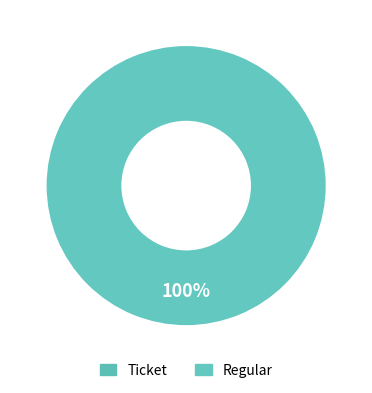

What percentage do Ticket and Regular together represent?

100.0%